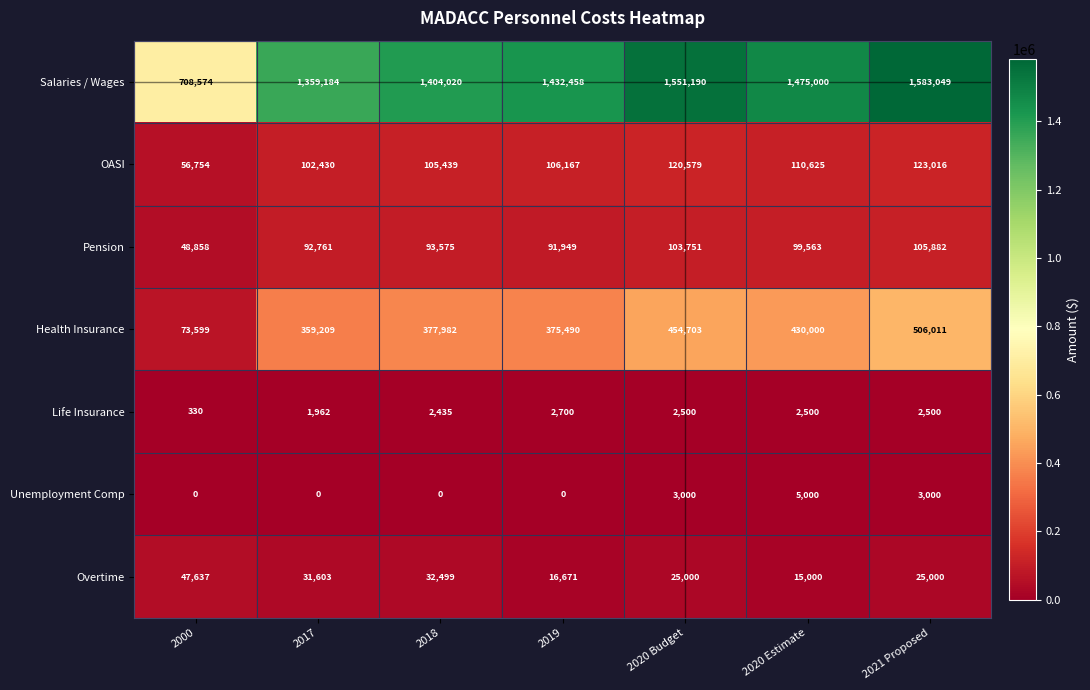

At which label does Overtime reach its minimum?

2020 Estimate